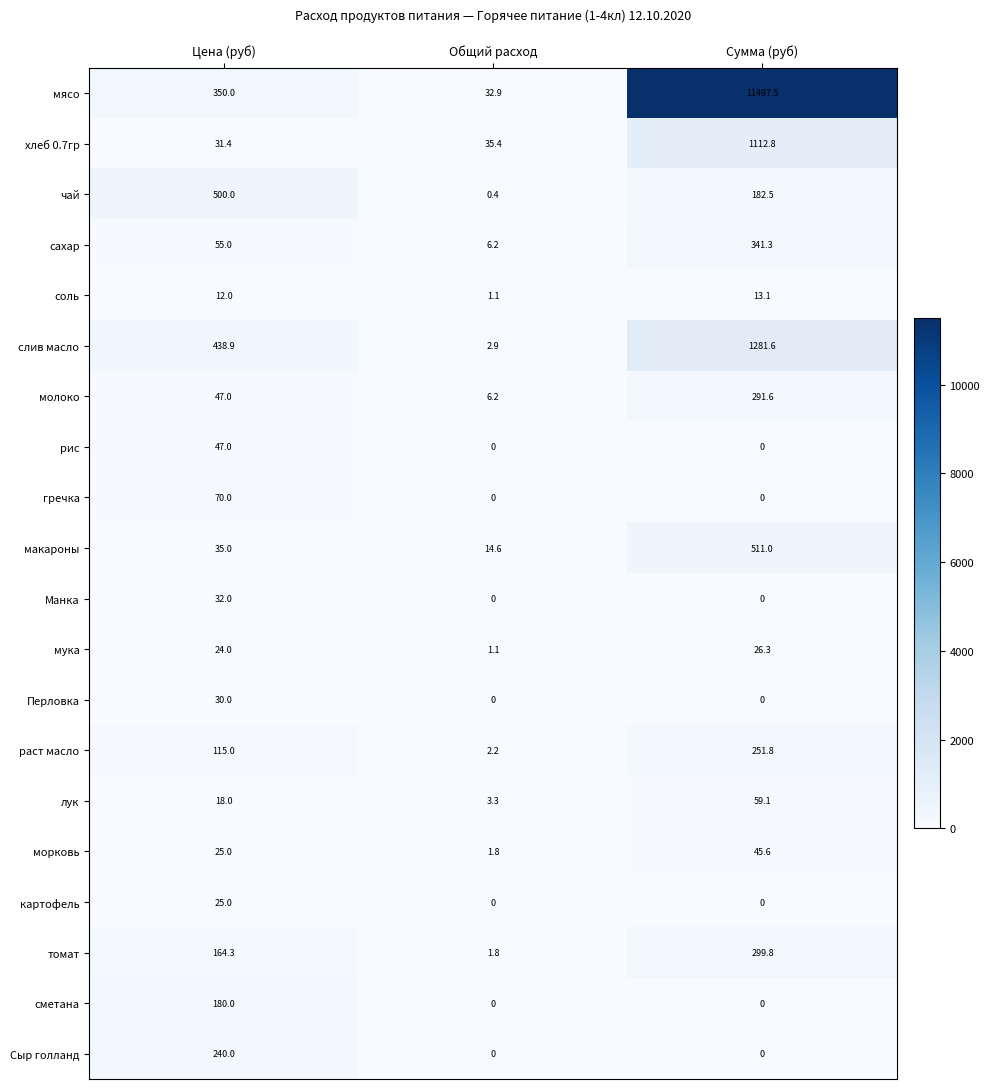

Which series has the largest total across all categories?

мясо